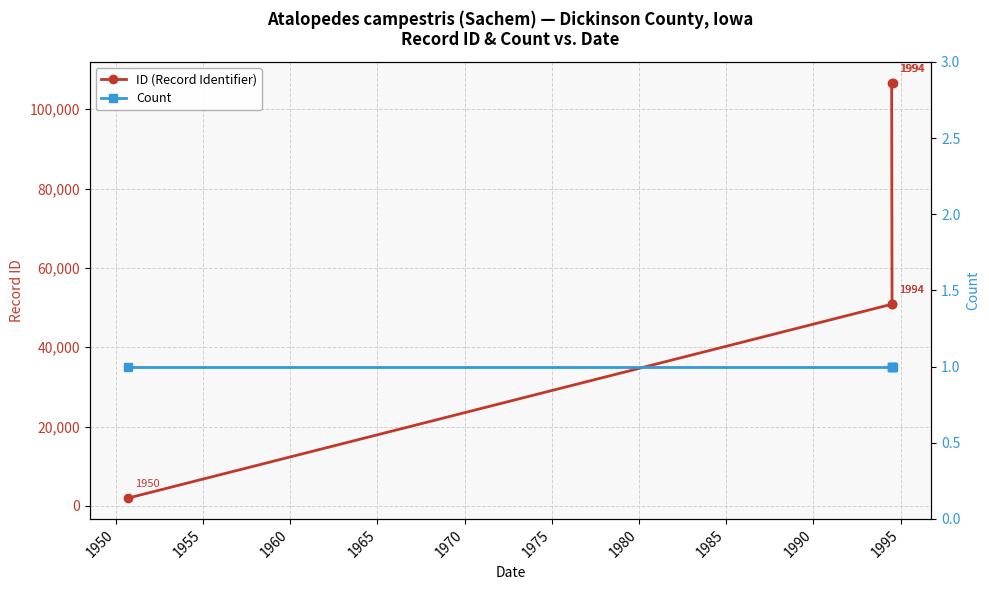

What is the value of the ID (Record Identifier) point at the 5th from the left?

106690